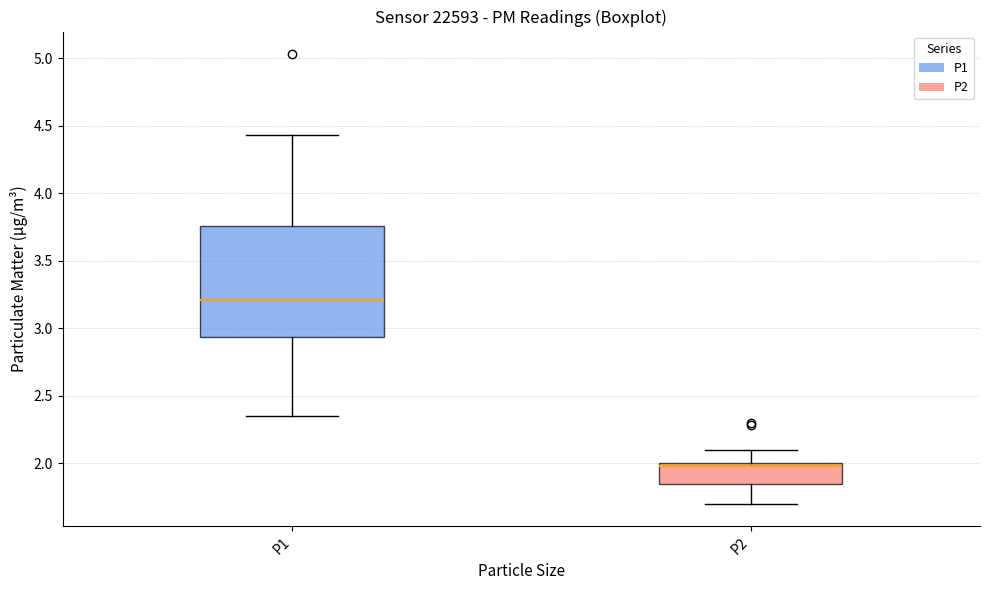

Where does the lower whisker of the box for P2 end on the y-axis? The values are not printed on the chart, so give them approximately, as read against the axis.

1.70